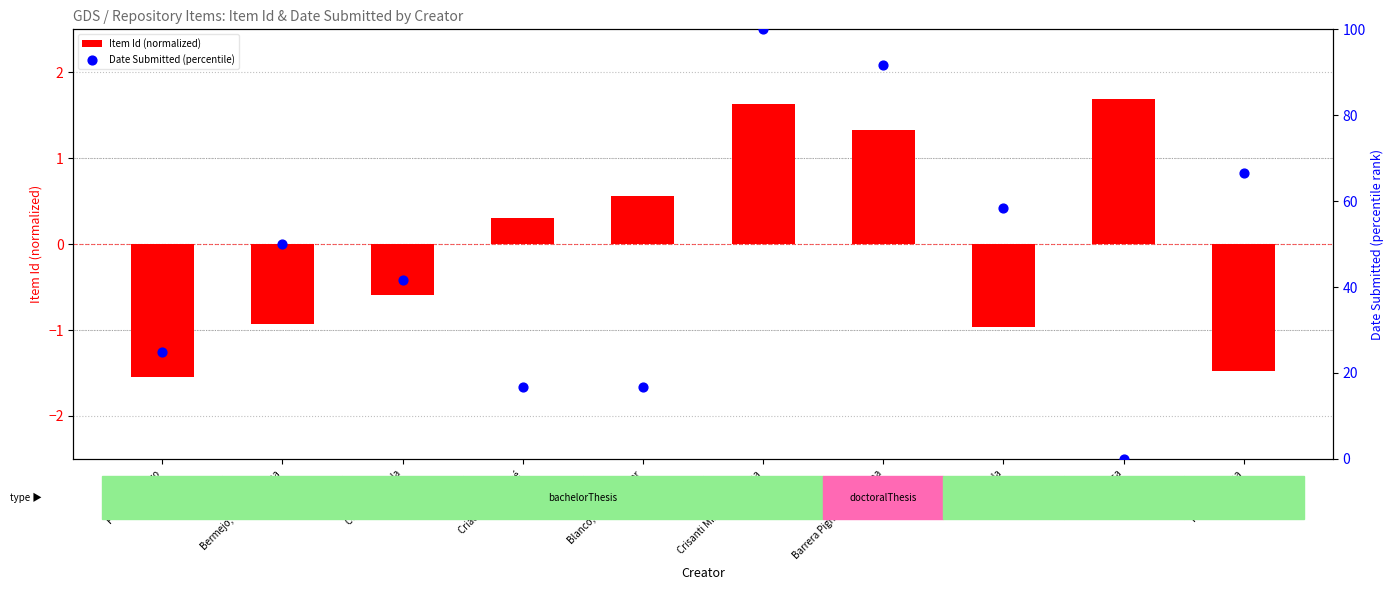

Which series has the widest spread of Y values?

Date Submitted (percentile)